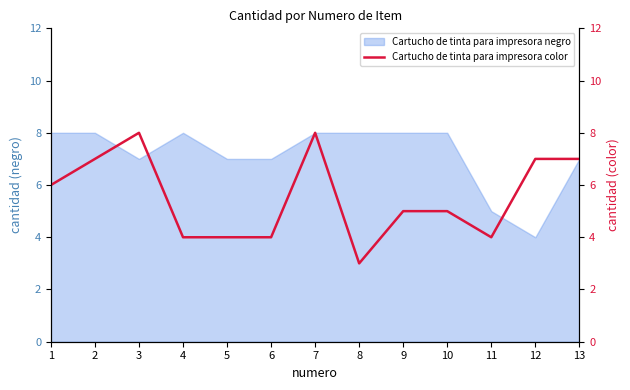

How many points are higher than both their immediate neighbors (excluding endpoints)?

2